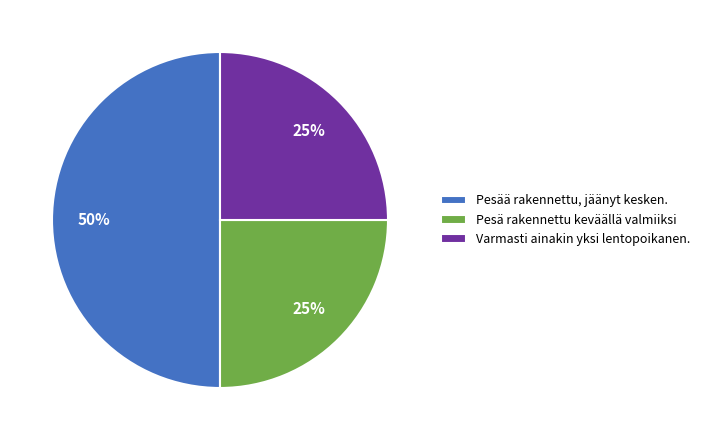

Is Pesä rakennettu keväällä valmiiksi the majority of the pie?

No